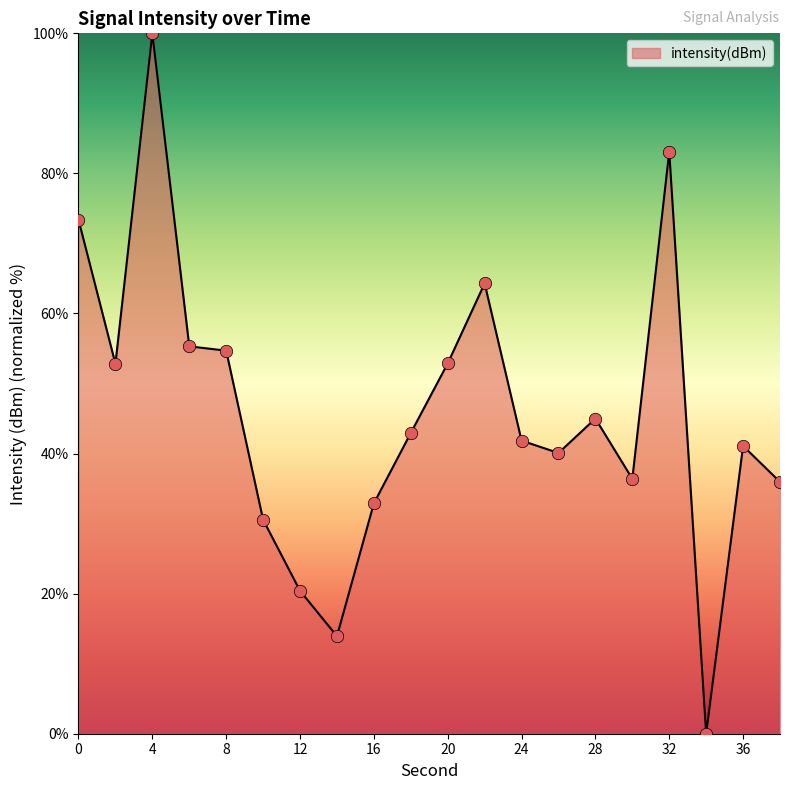

What is the difference between the maximum and minimum values?

100.0